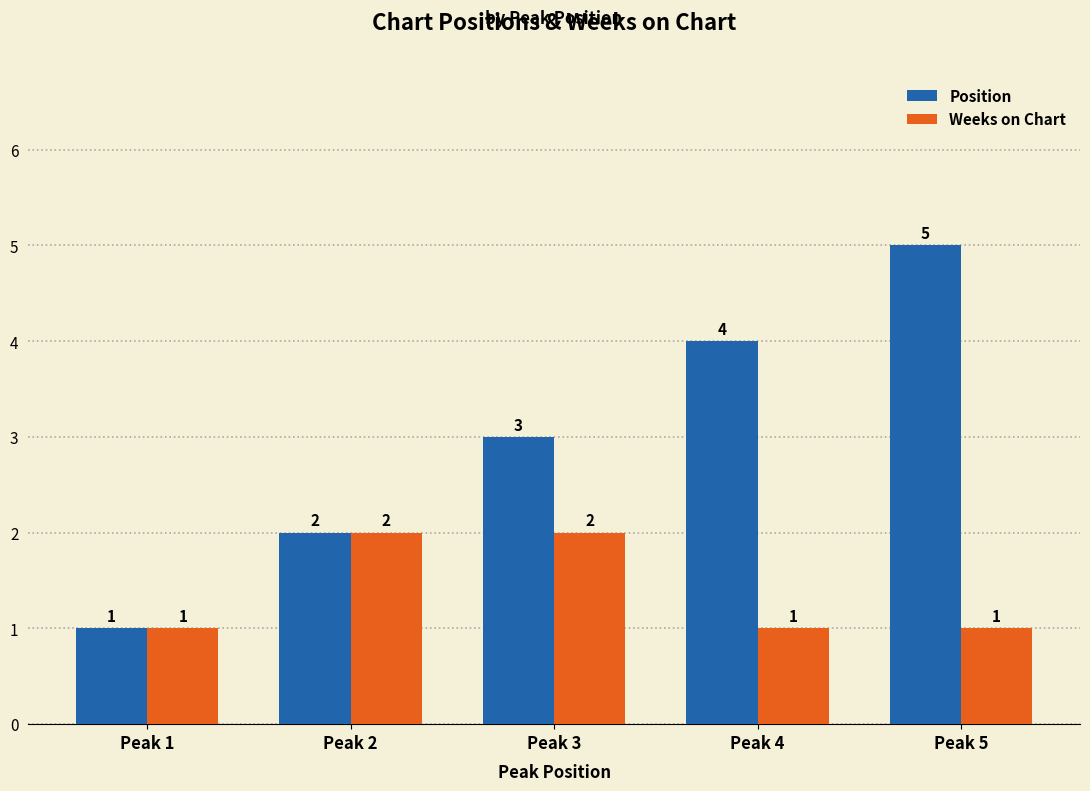

How many bars are there in each group?

2